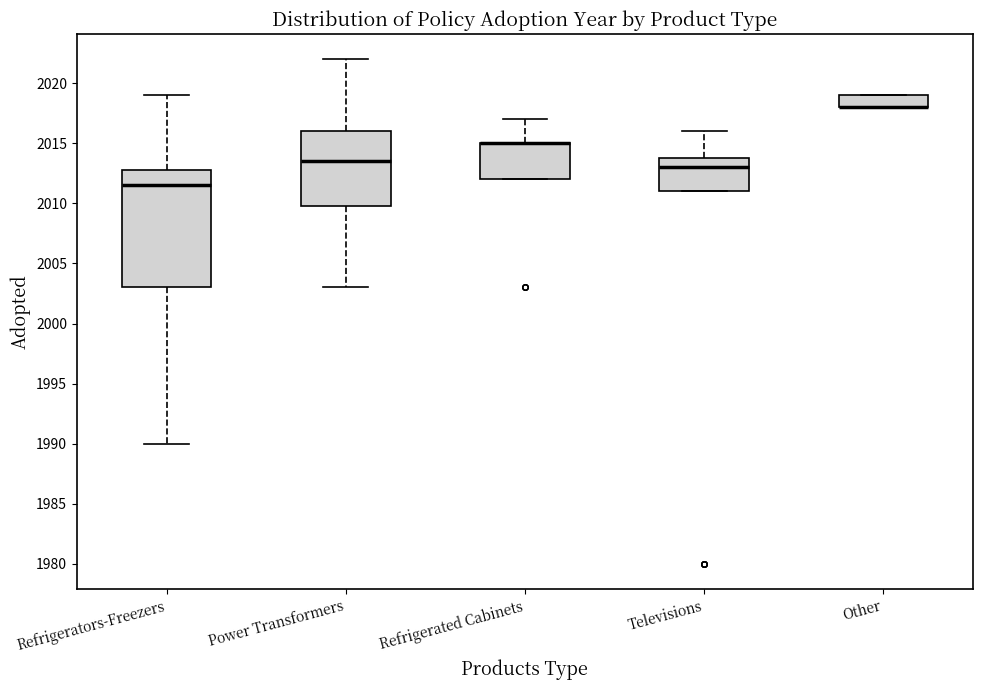

Comparing the boxes themselves (not the whiskers), which one is the tallest?

Refrigerators-Freezers